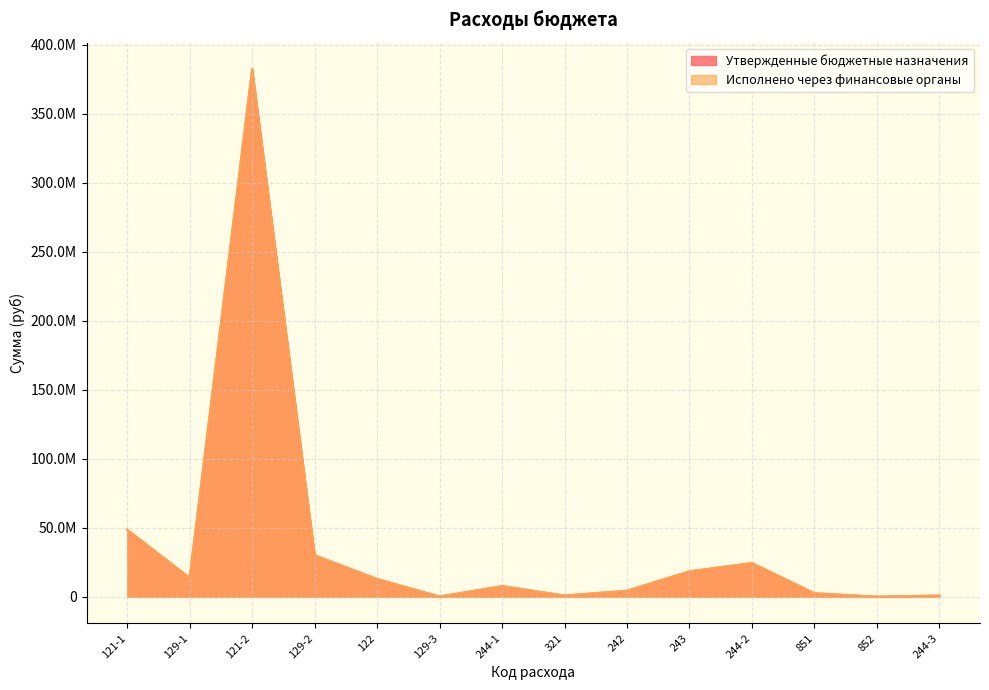

What is the sum of the Исполнено через финансовые органы values at 129-3 and 243?

18679565.0